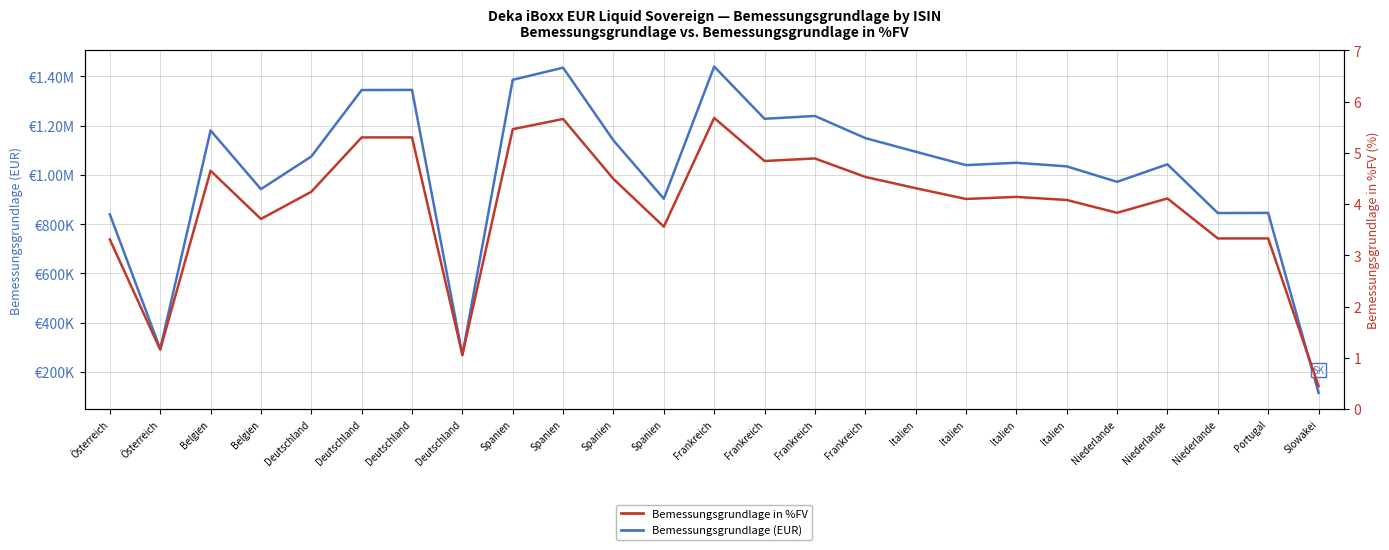

Where is the first local minimum for Bemessungsgrundlage in %FV?

Österreich